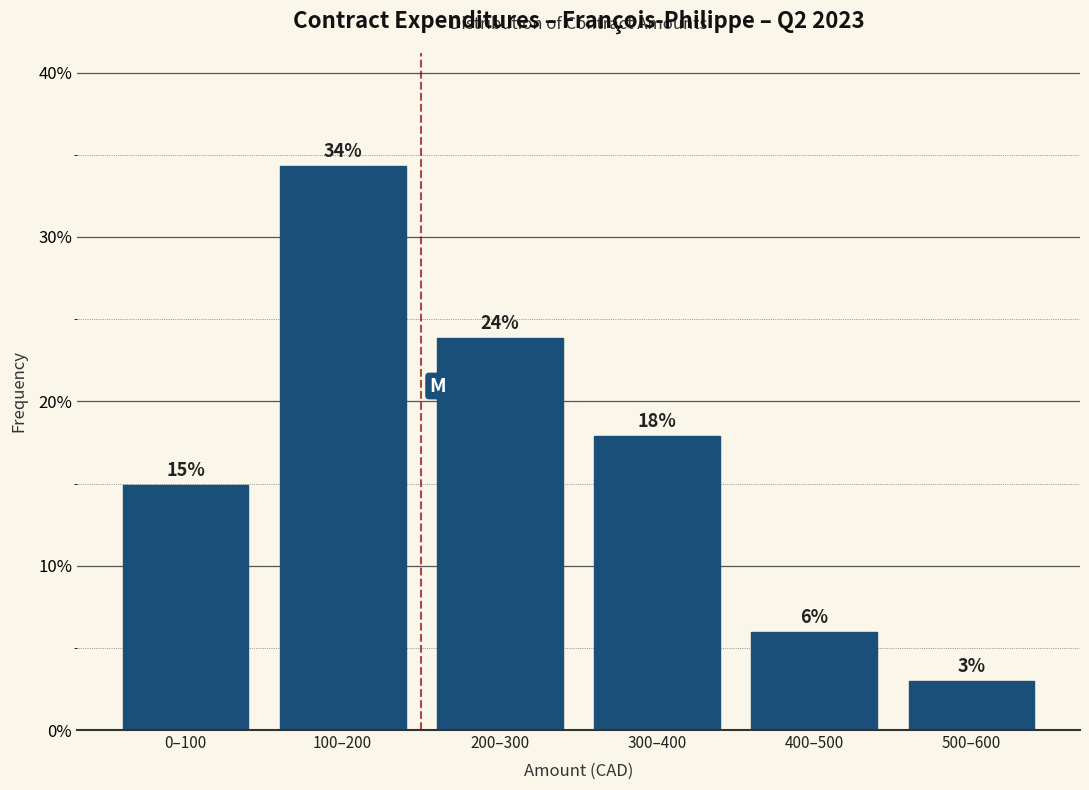

Rank the categories by value from highest to lowest.

100–200, 200–300, 300–400, 0–100, 400–500, 500–600